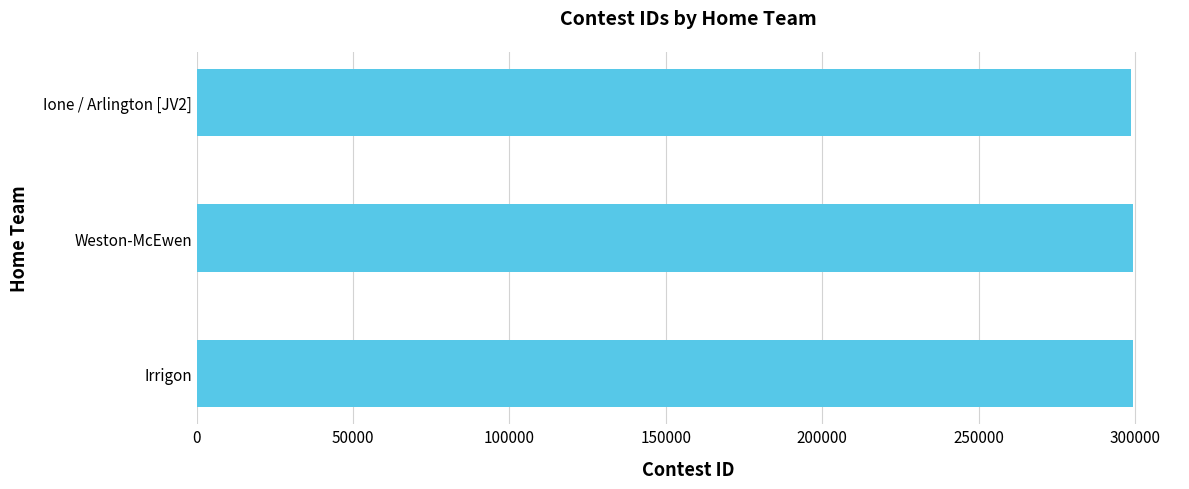

Approximately how many times larger is the value at Weston-McEwen compared to Irrigon?

1.0